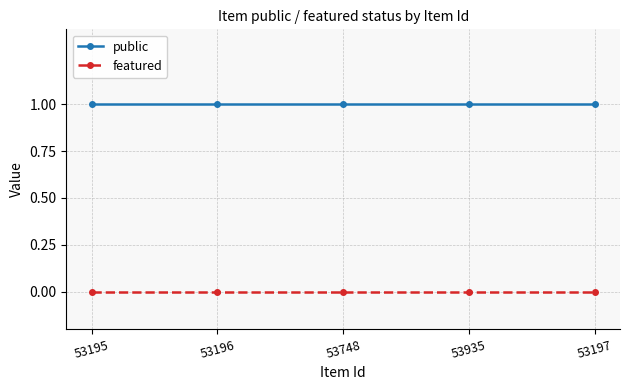

What is the sum of all public values?

5